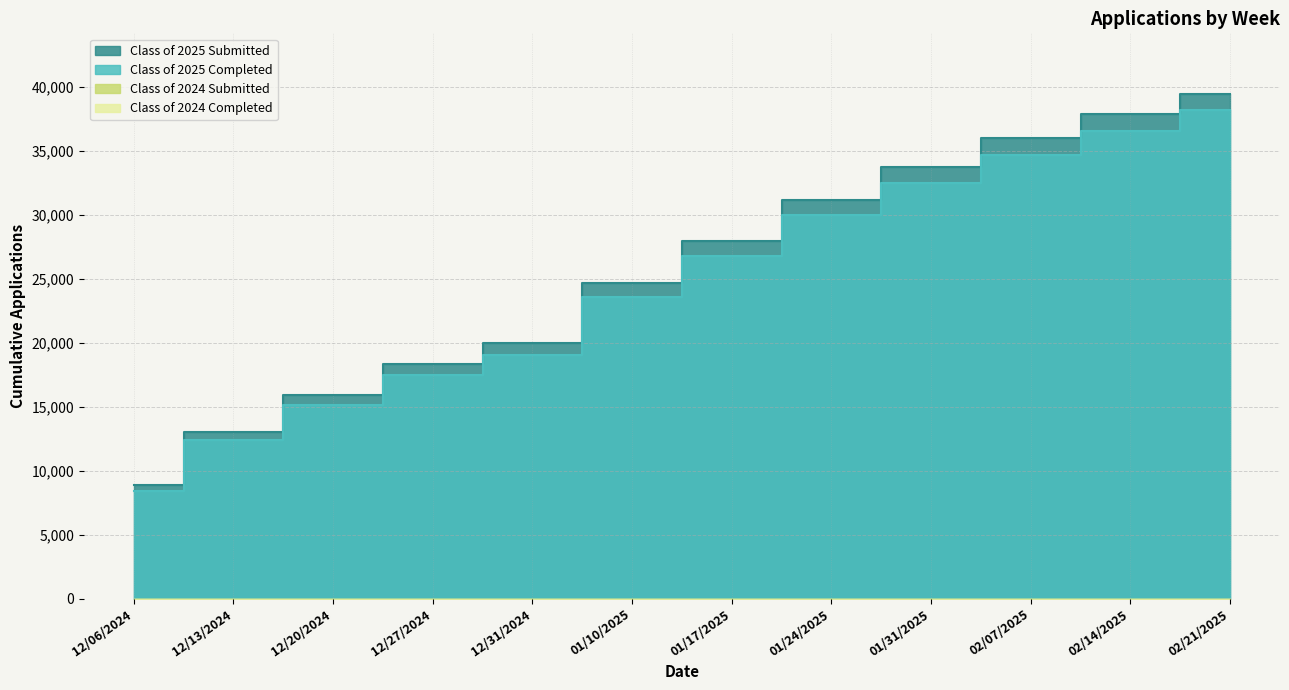

How many categories are shown in the chart?

12